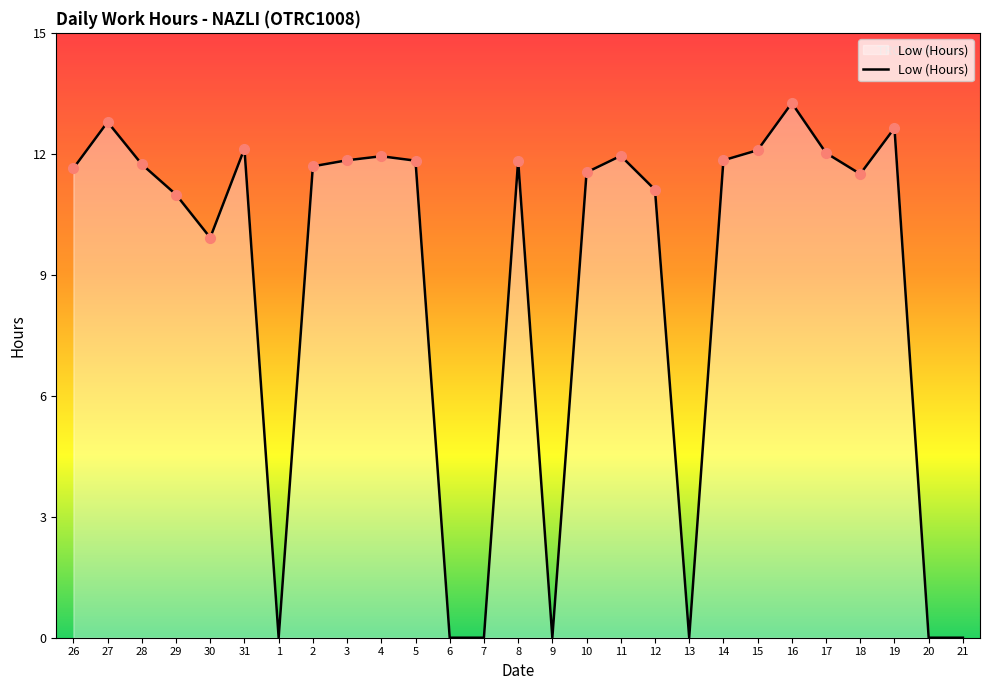

Where is the first local maximum?

27